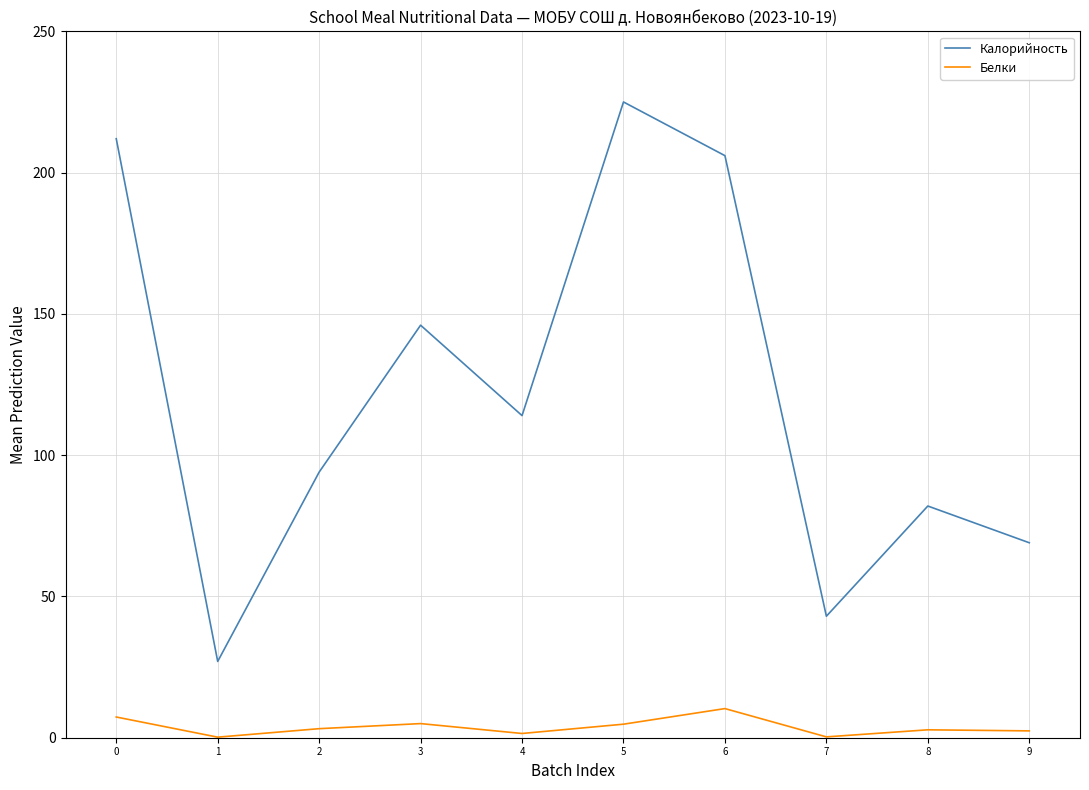

What is the difference between the maximum and minimum values in the Калорийность series?

198.0